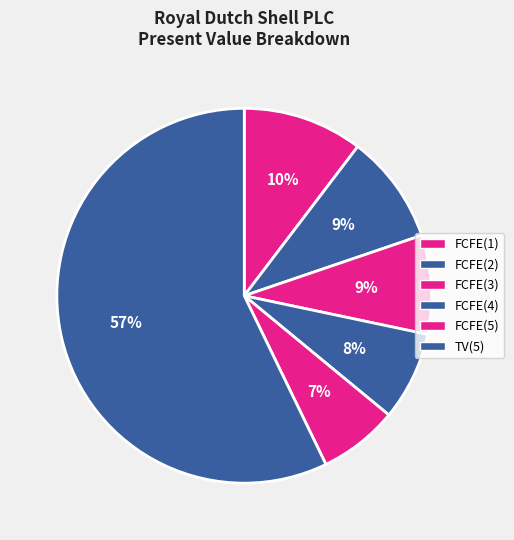

What percentage is NOT represented by TV(5)?

42.8%